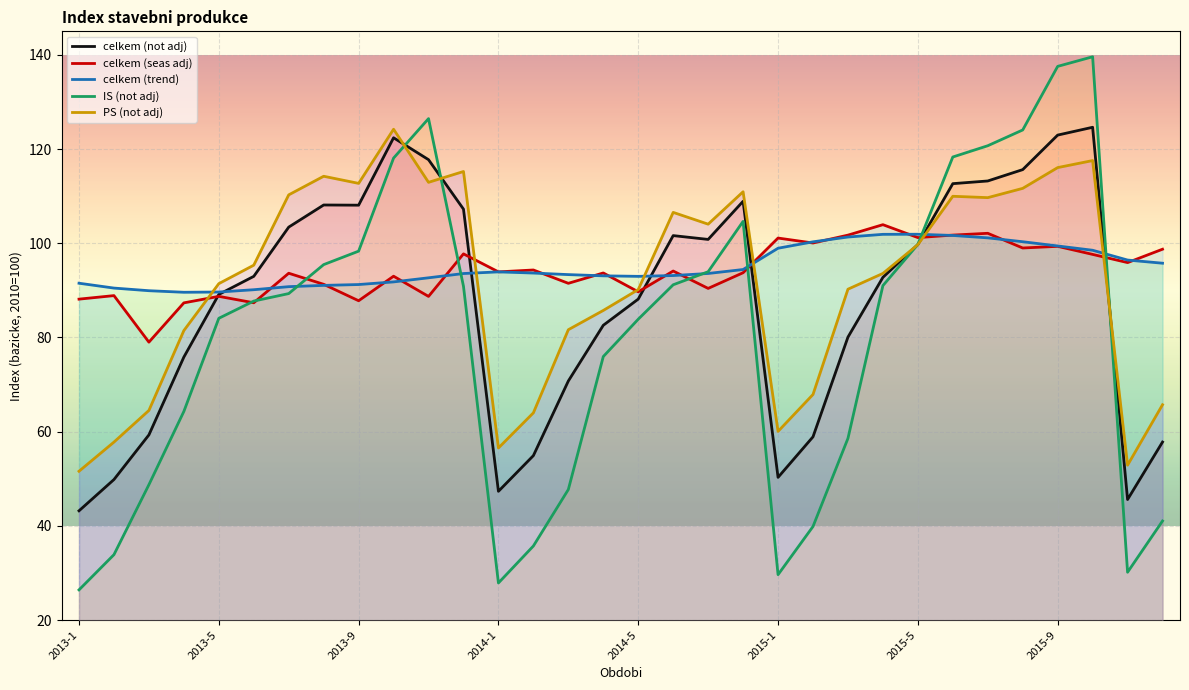

Which series has the largest total across all categories?

celkem (trend)